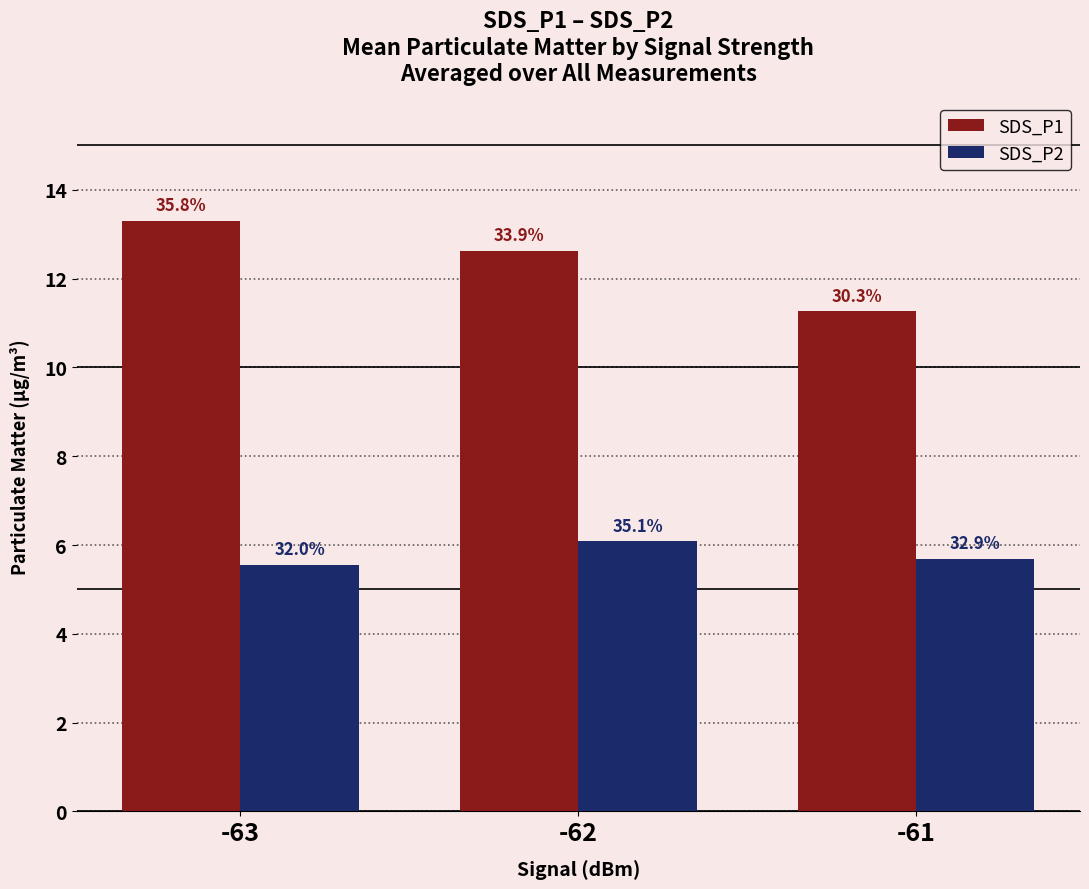

How many bars are there in total?

6